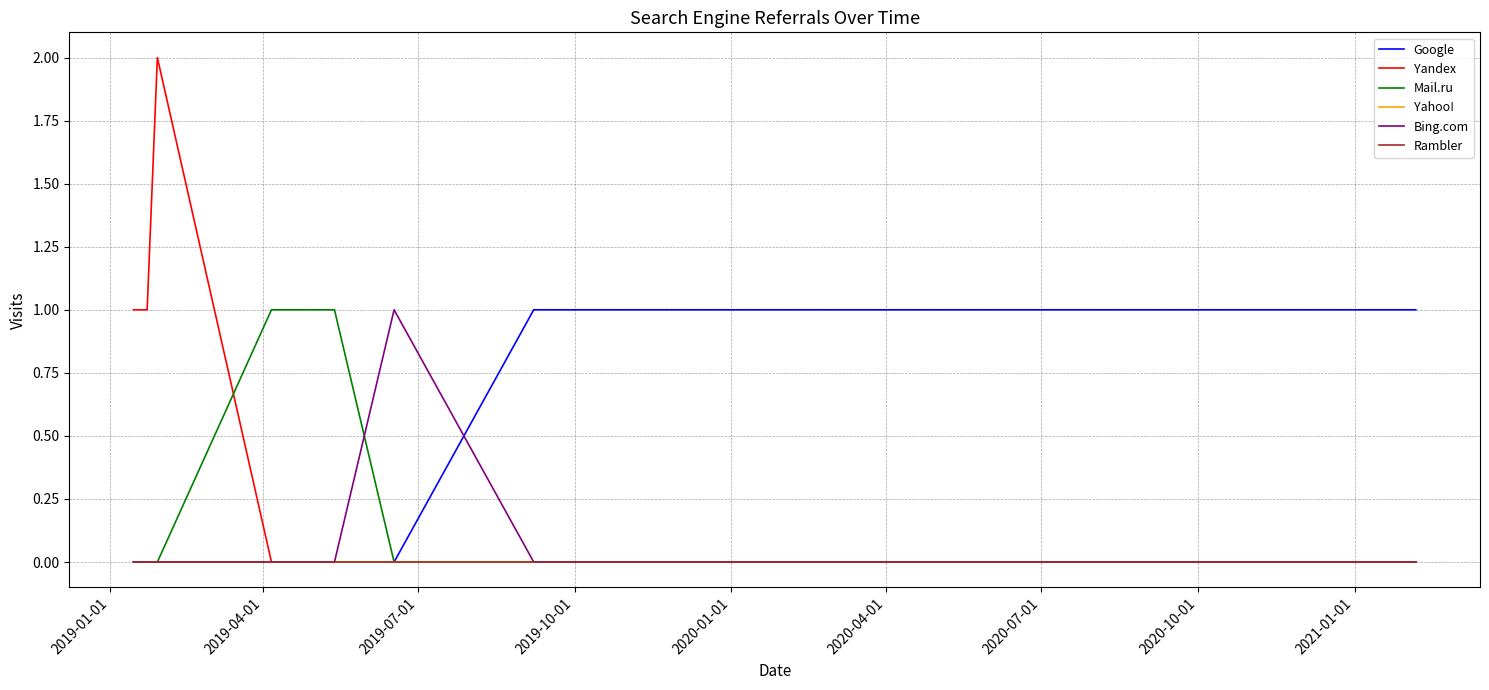

Does the chart have visible grid lines?

Yes